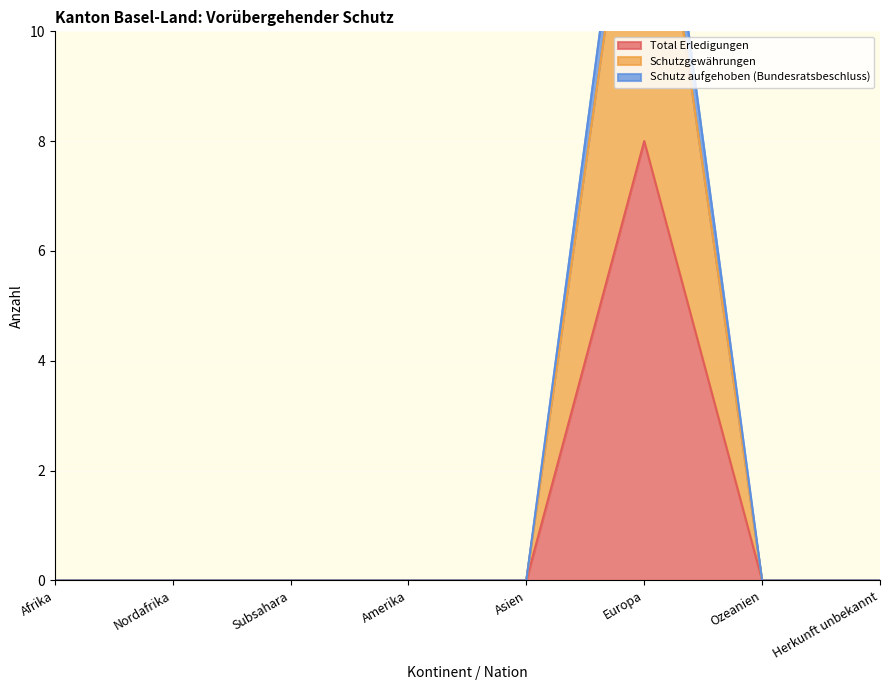

What are all the series names shown in the legend?

Total Erledigungen, Schutzgewährungen, Schutz aufgehoben (Bundesratsbeschluss)